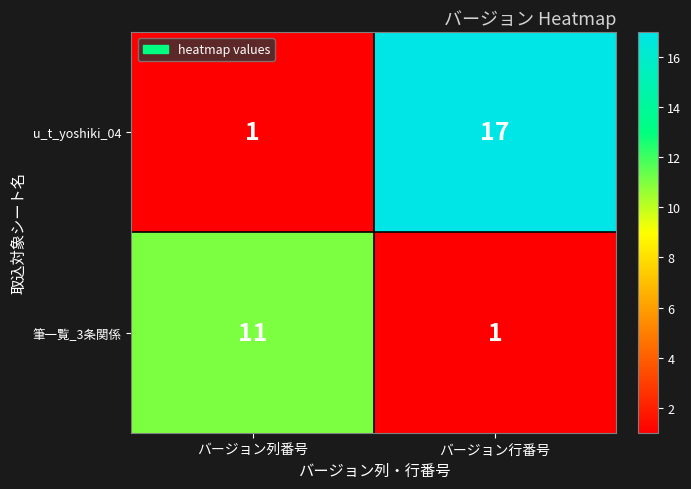

Reading left to right, transcribe all the data shown in this chart.

u_t_yoshiki_04: バージョン列番号=1	バージョン行番号=17
筆一覧_3条関係: バージョン列番号=11	バージョン行番号=1